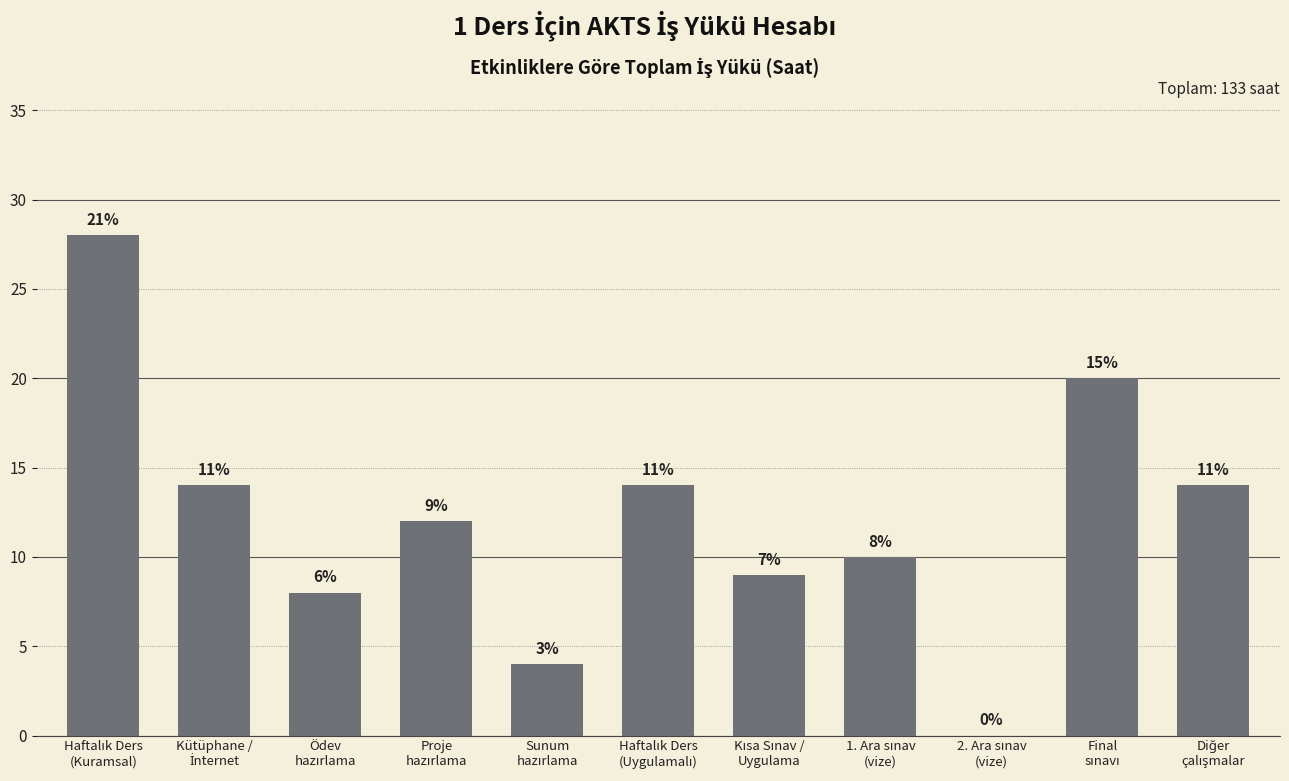

What is the change in value from Haftalık Ders
(Kuramsal) to Kütüphane /
İnternet?

-14